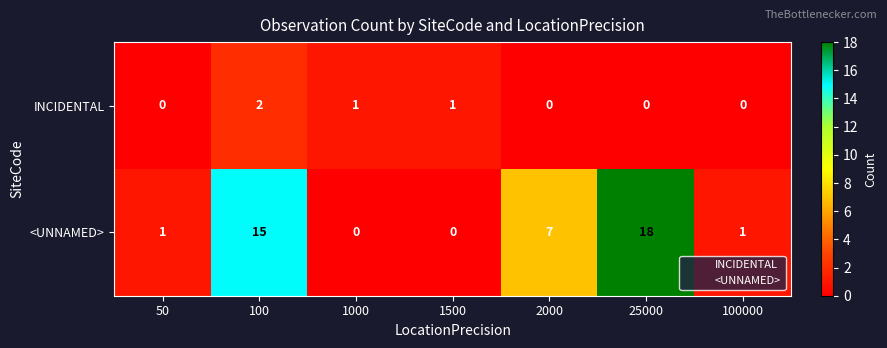

Reading left to right, list all the values displayed in this chart.

INCIDENTAL: 50=0	100=2	1000=1	1500=1	2000=0	25000=0	100000=0
<UNNAMED>: 50=1	100=15	1000=0	1500=0	2000=7	25000=18	100000=1